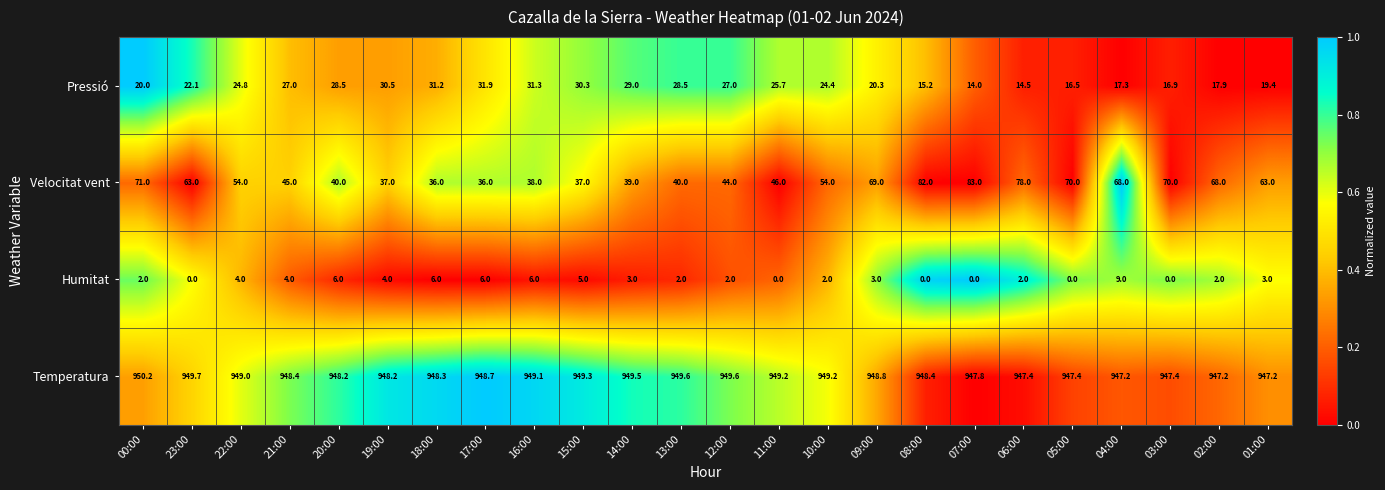

Which series has the largest range (max minus min)?

Velocitat vent